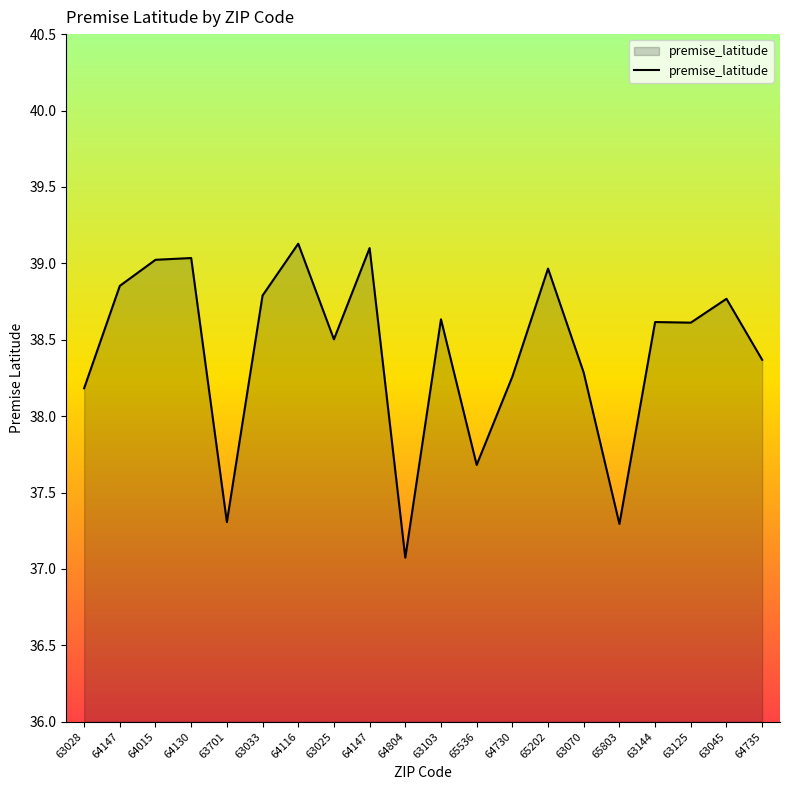

How many lines are shown in the chart?

1